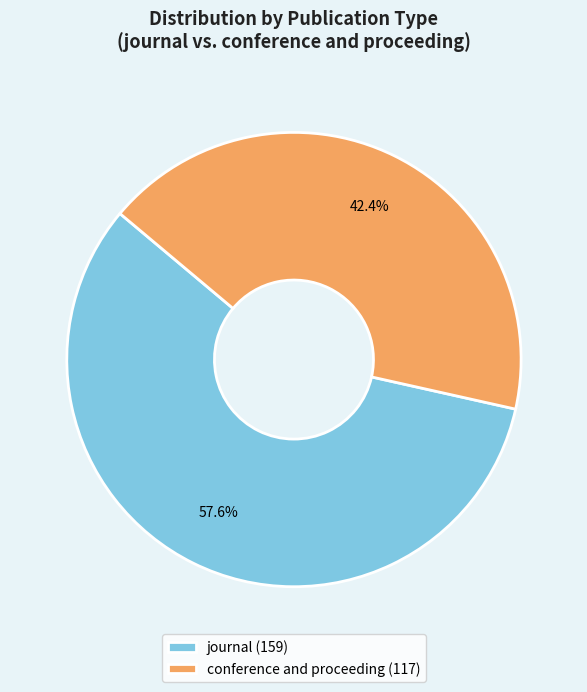

How many slices are in this pie chart?

2